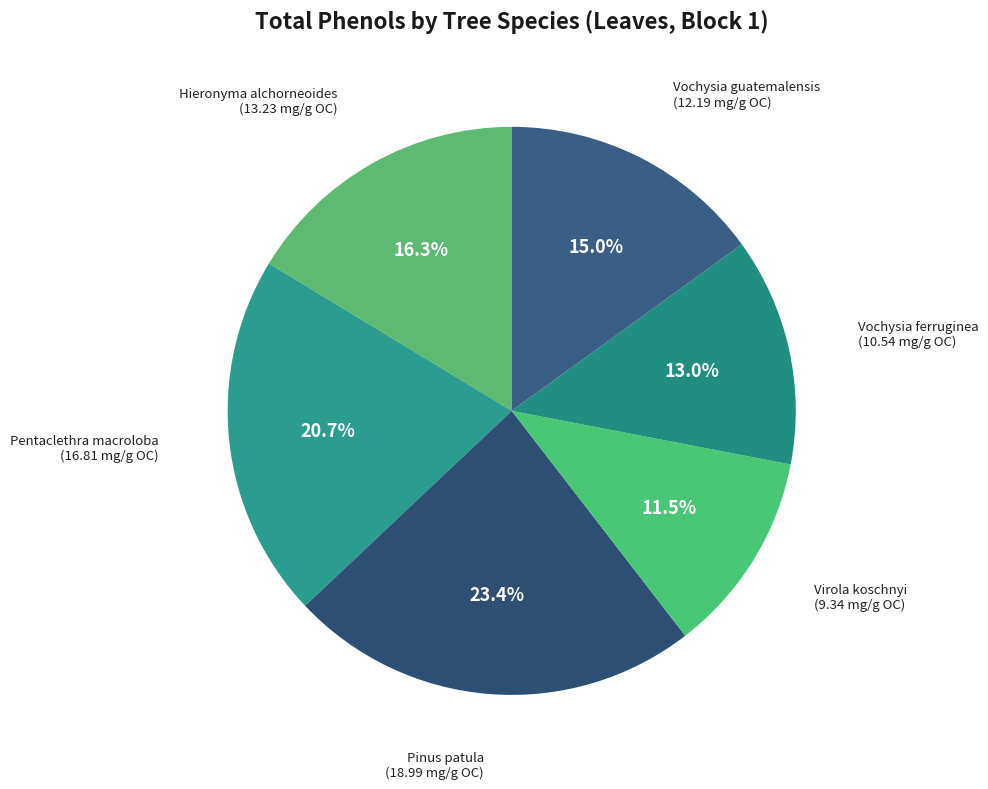

Rank the categories by value from highest to lowest.

Pinus patula, Pentaclethra macroloba, Hieronyma alchorneoides, Vochysia guatemalensis, Vochysia ferruginea, Virola koschnyi